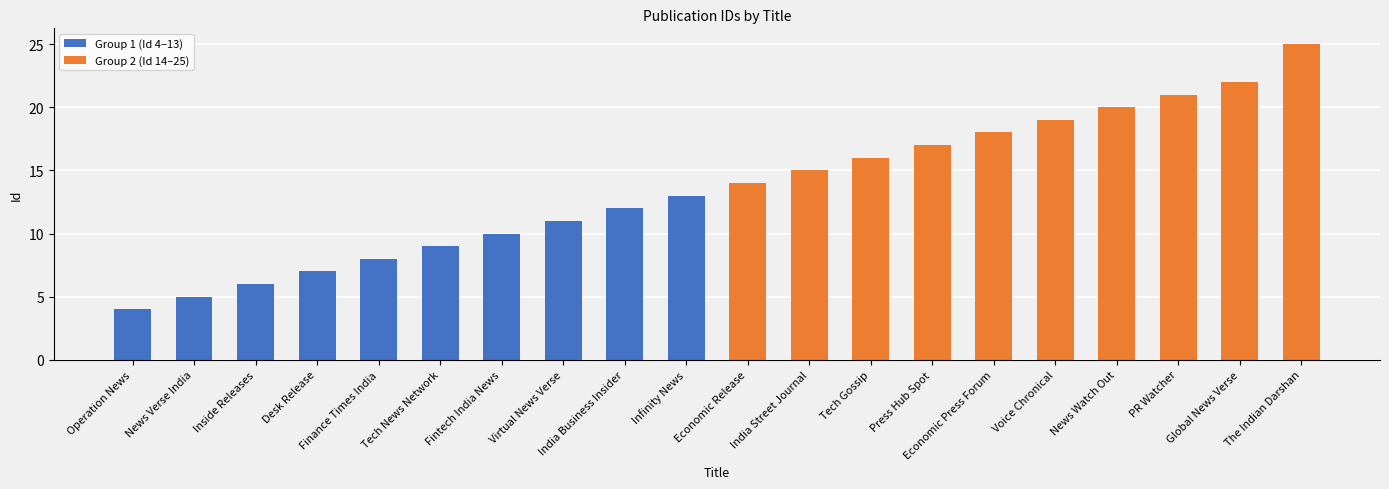

What is the difference between the Group 1 (Id 4–13) values at News Verse India and Tech News Network?

4